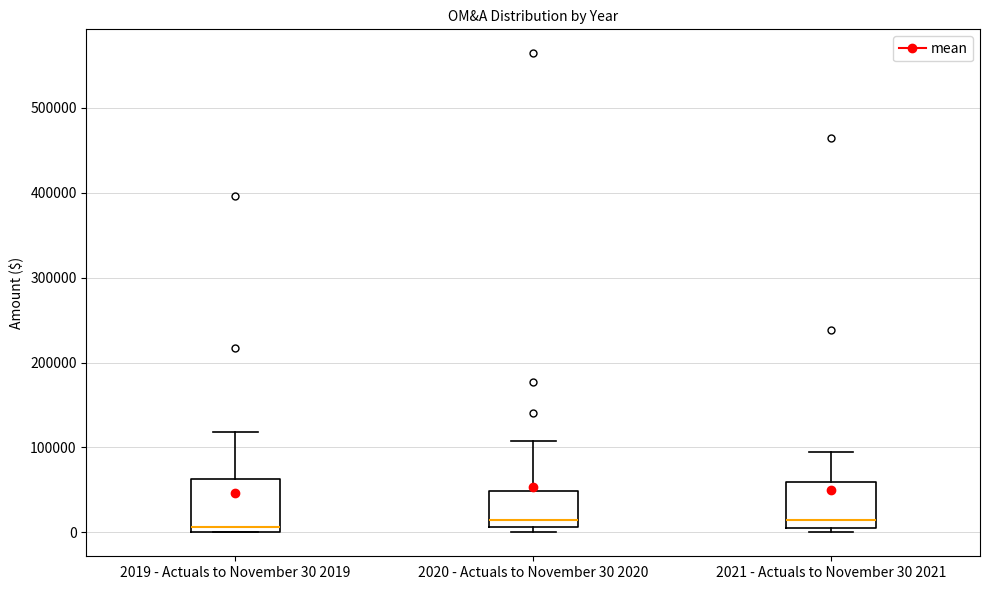

Reading left to right, read every box against the y-axis: the position of its median line, the range the box covers, and the ends of its whiskers. The values are not printed on the chart, so give them approximately, as read against the axis.

2019 - Actuals to November 30 2019: median 10000, box 0 to 60000, whiskers 0 to 120000
2020 - Actuals to November 30 2020: median 10000 (just above the box's lower edge), box 10000 to 50000, whiskers 0 to 110000
2021 - Actuals to November 30 2021: median 10000, box 0 to 60000, whiskers 0 (just below the box's lower edge) to 100000